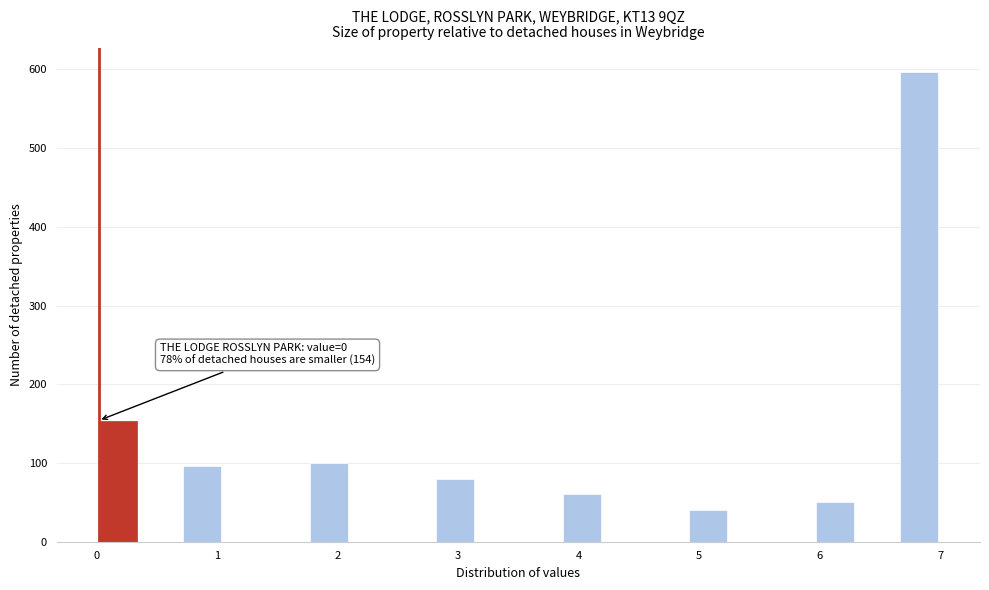

Read against the x-axis, roughly where is the centre of the tallest bar?

6.8